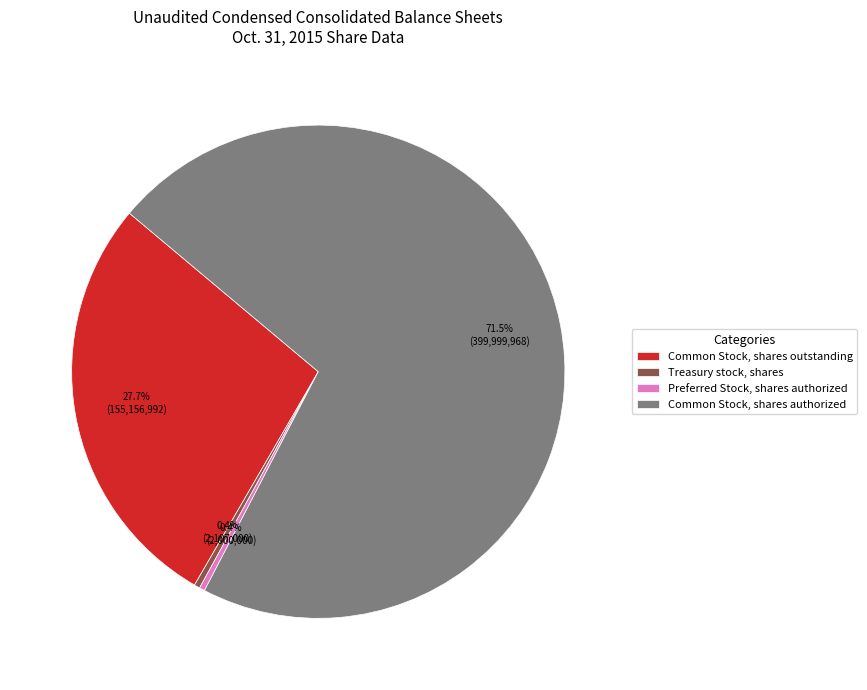

What percentage is NOT represented by Preferred Stock, shares authorized?

99.6%